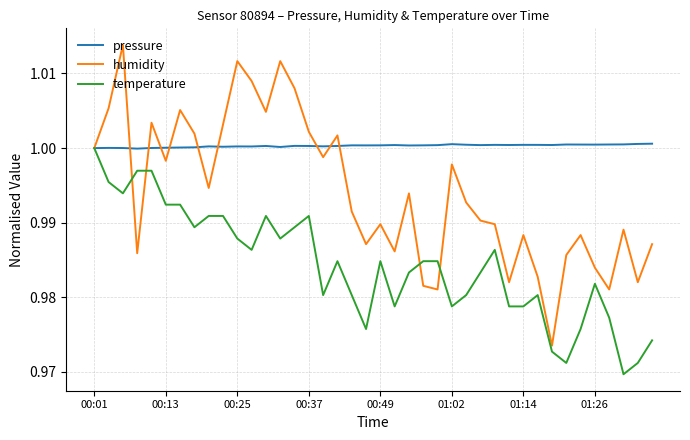

Which series has the widest spread of values?

humidity